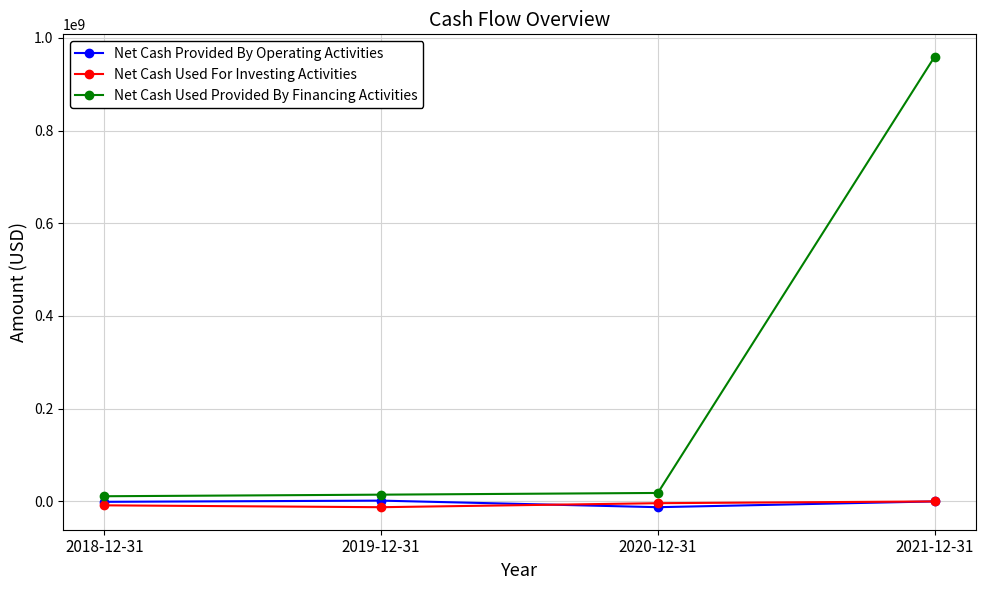

What is the maximum value shown in the chart?

959035000